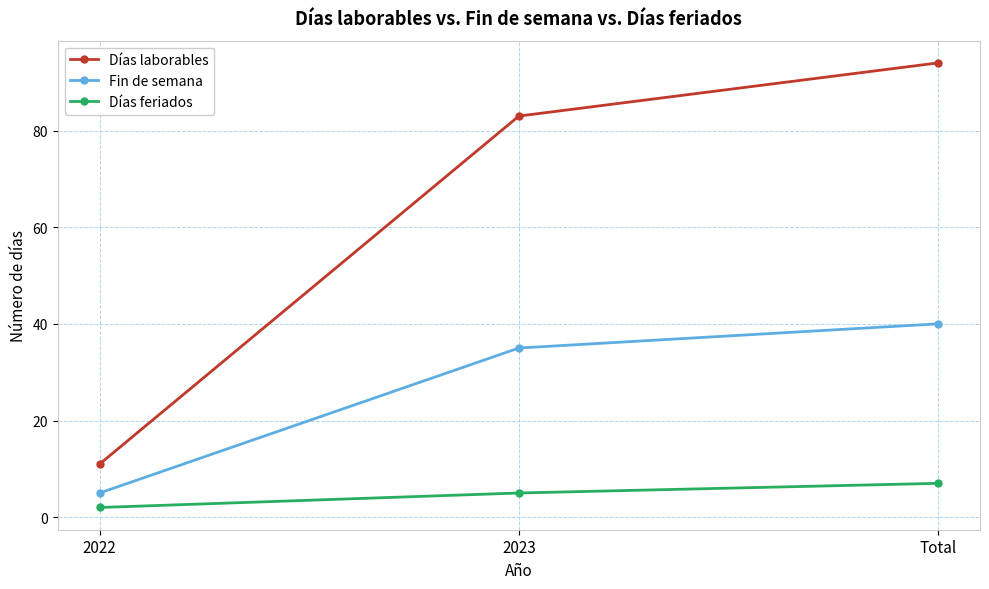

Where is Fin de semana nearest to the value 22?

2023